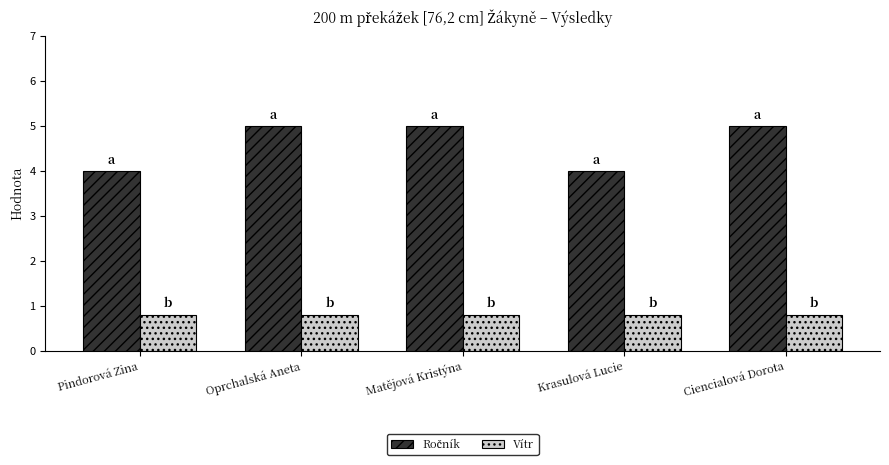

How many bars are there in each group?

2